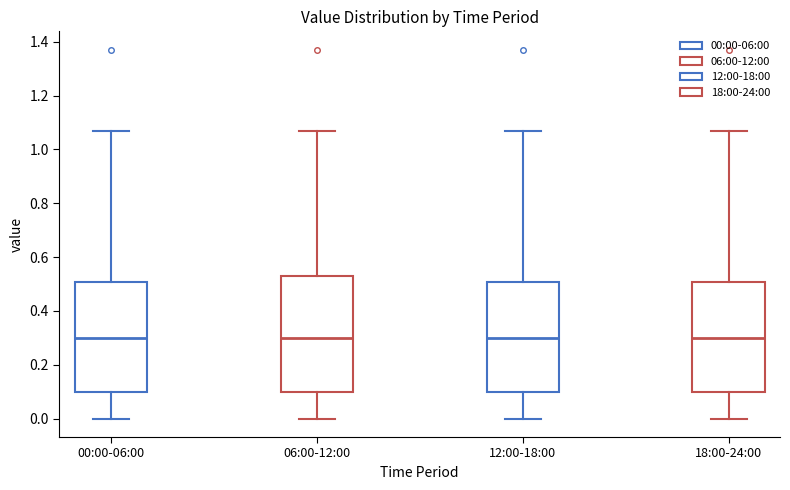

Reading left to right, transcribe this box plot: for each box, give where its median line is, the range the box spans, and where its two whiskers end, as read against the y-axis. The values are not printed on the chart, so give them approximately, as read against the axis.

00:00-06:00: median 0.30, box 0.10 to 0.50, whiskers 0.00 to 1.08
06:00-12:00: median 0.30, box 0.10 to 0.54, whiskers 0.00 to 1.08
12:00-18:00: median 0.30, box 0.10 to 0.50, whiskers 0.00 to 1.08
18:00-24:00: median 0.30, box 0.10 to 0.50, whiskers 0.00 to 1.08